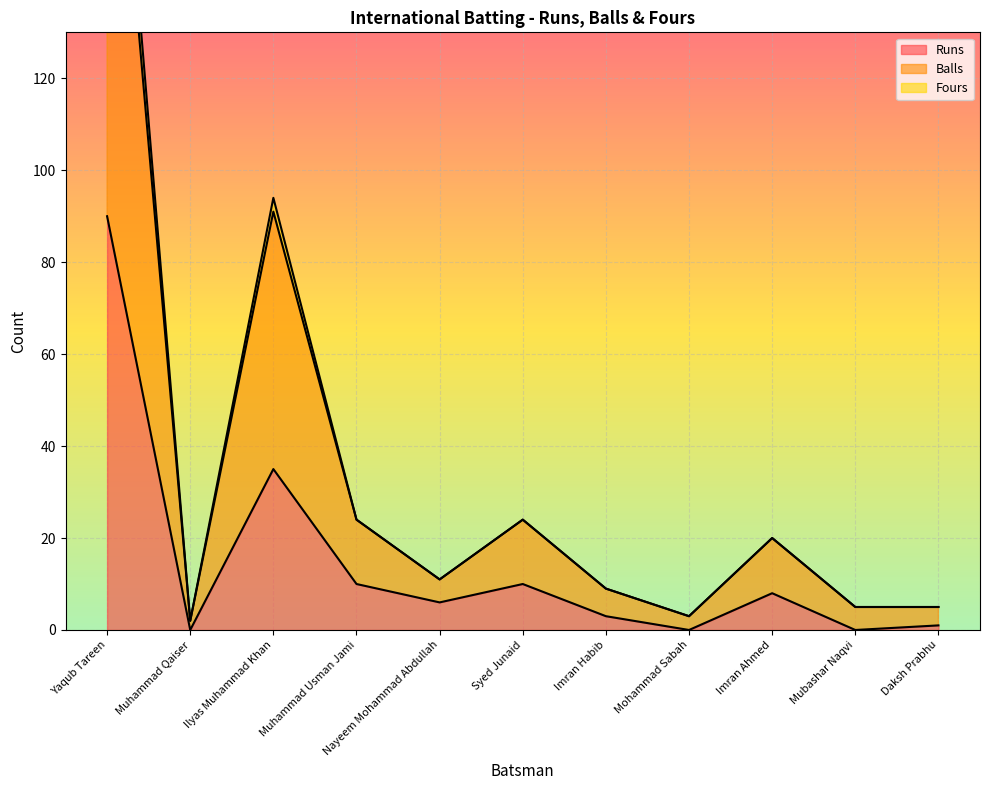

Is it true that Balls equals 209 at Yaqub Tareen?

True